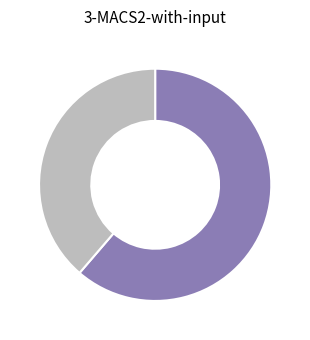

Is there a majority slice in this chart?

Yes